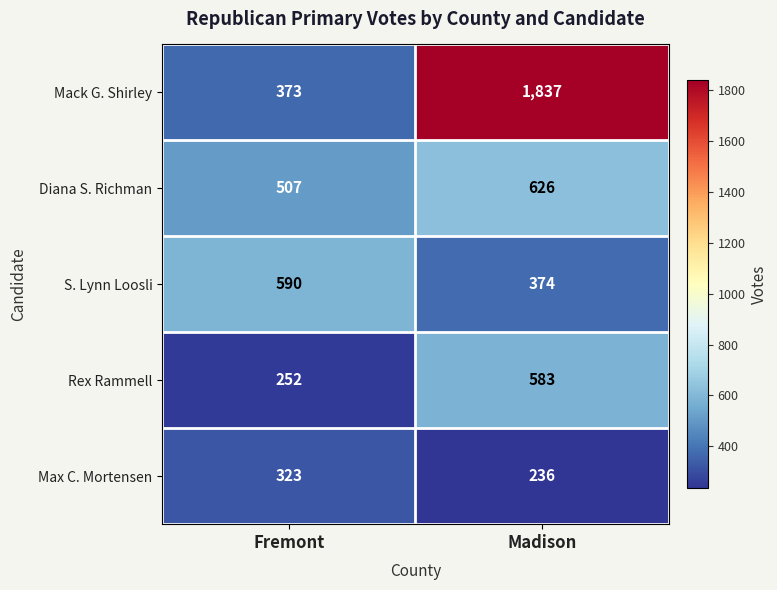

At which category is the sum across all series the highest?

Madison